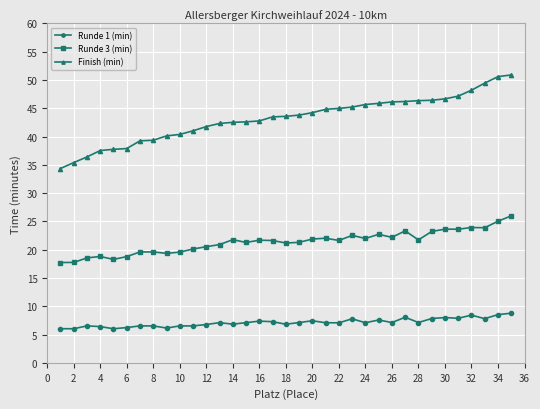

What is the difference between the maximum and second lowest values in the Finish (min) series?

15.5